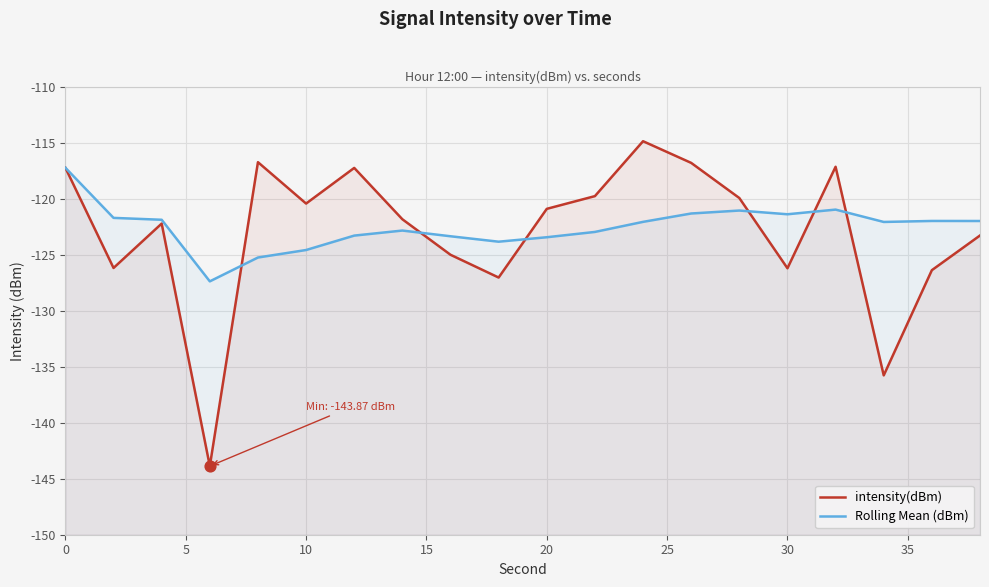

Which series has the widest spread of Y values?

intensity(dBm)